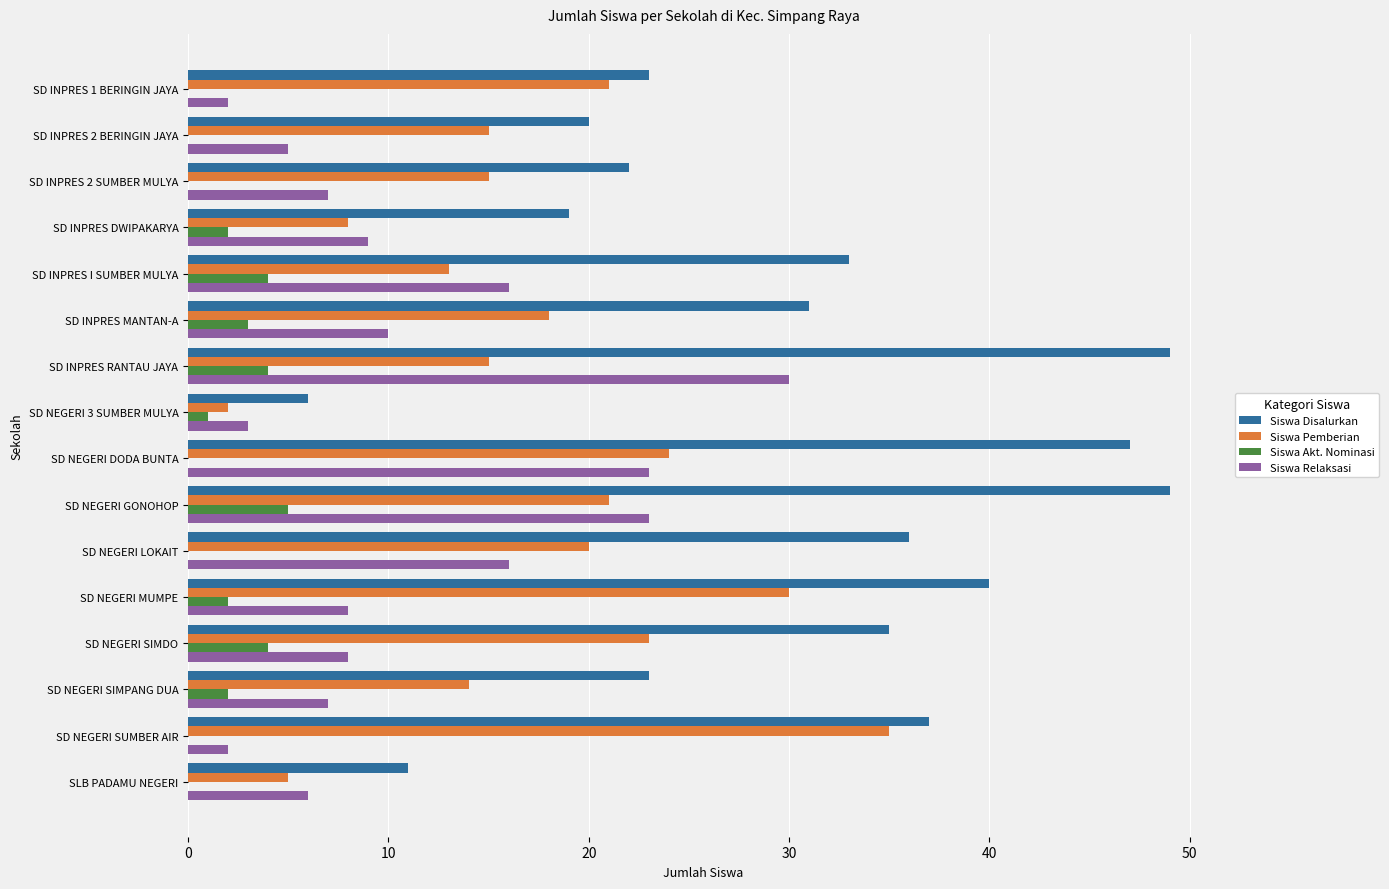

Is the value of Siswa Relaksasi at SD NEGERI MUMPE greater than the value of Siswa Pemberian at SLB PADAMU NEGERI?

Yes